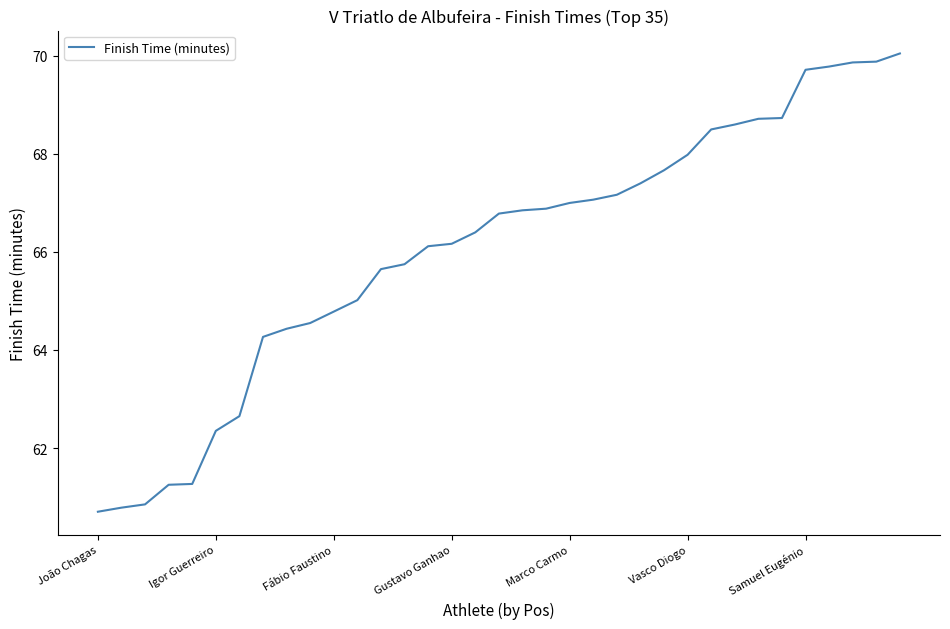

How many lines are shown in the chart?

1